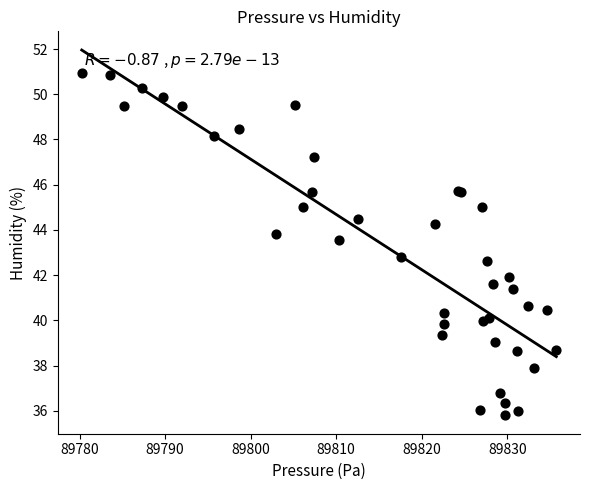

What Y value in the scatter plot is closest to 43?

42.8